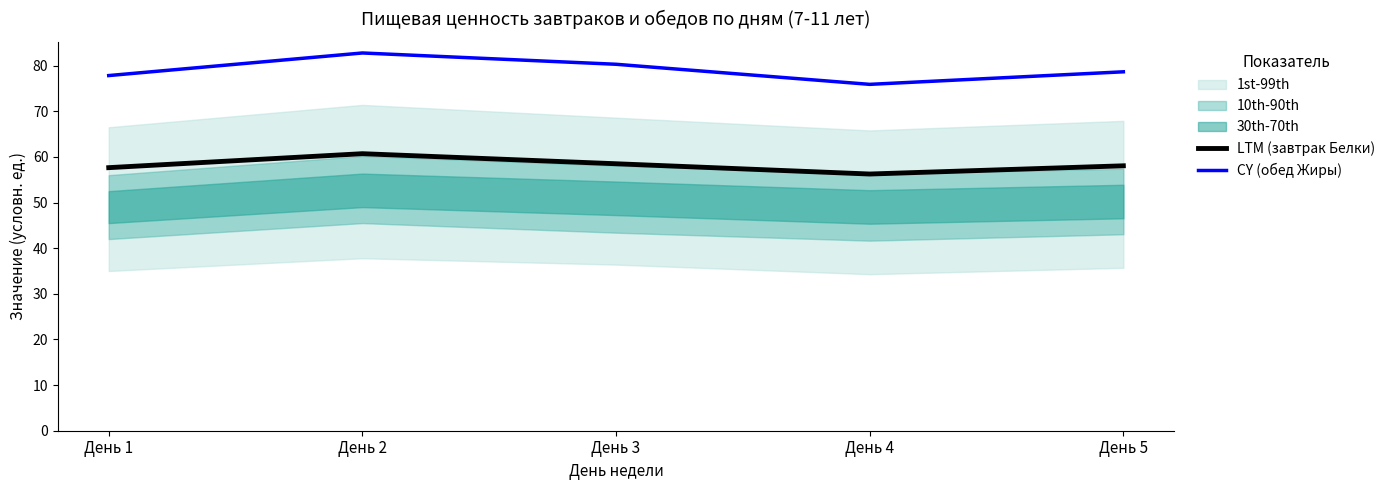

True or false: CY (обед Жиры) and LTM (завтрак Белки) cross at least once.

False